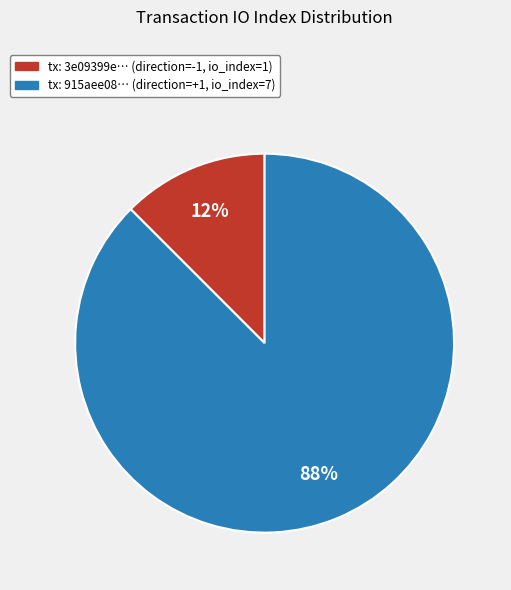

Is there a majority slice in this chart?

Yes